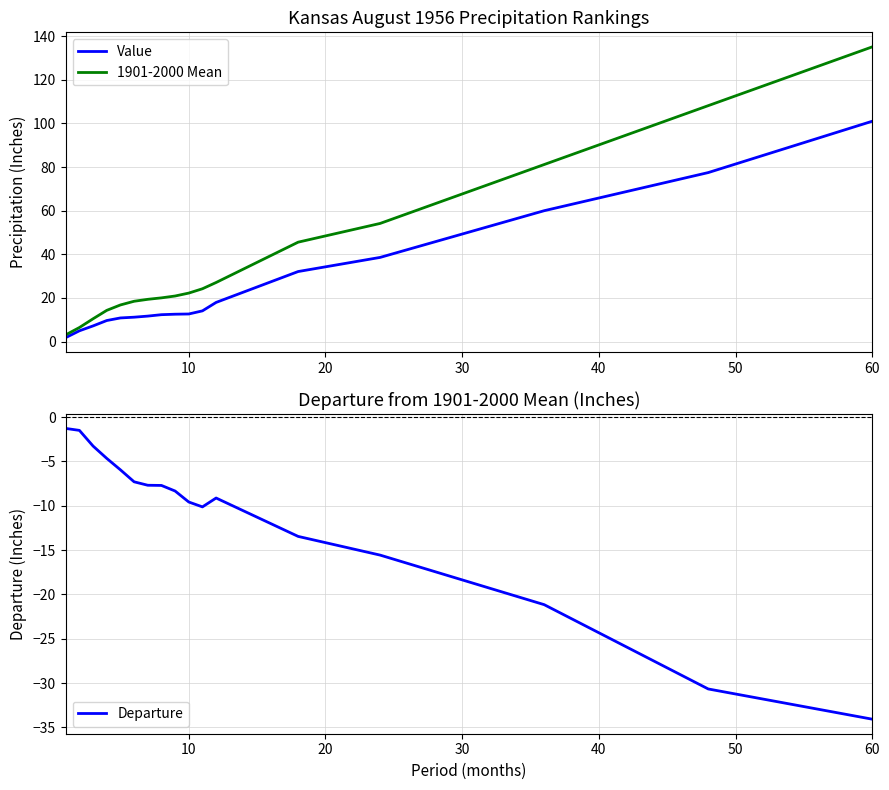

What is the minimum value for Departure?

-34.1